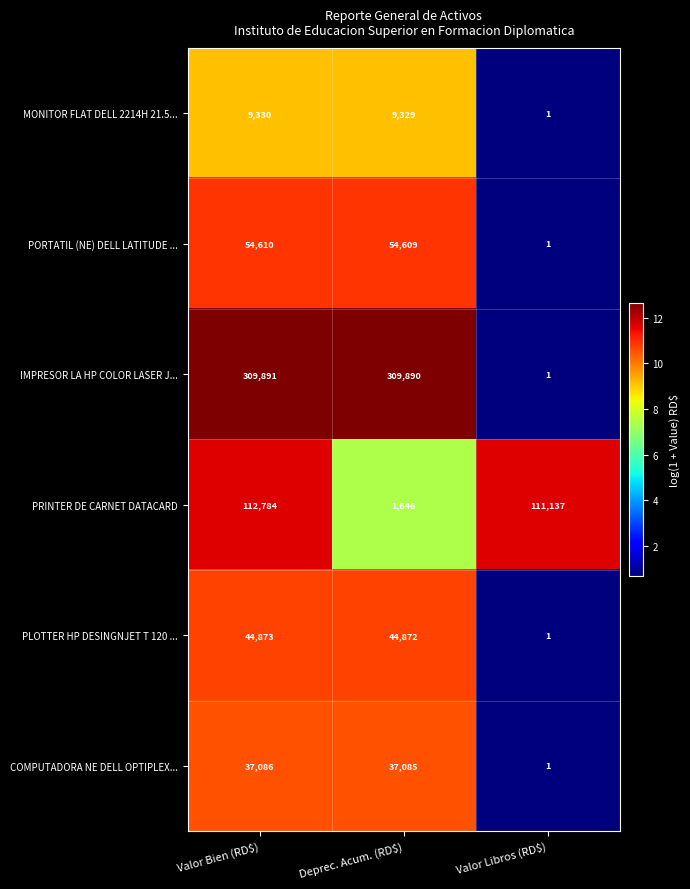

What is the sum of all COMPUTADORA NE DELL OPTIPLEX... values?

74172